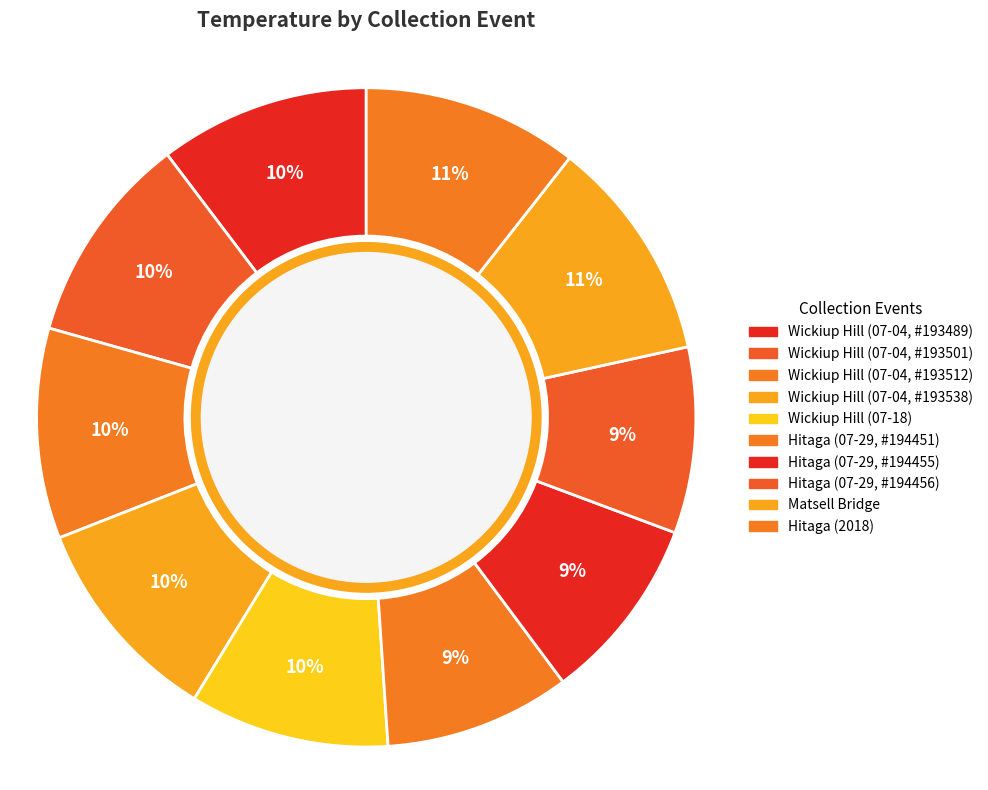

Is there a majority slice in this chart?

No